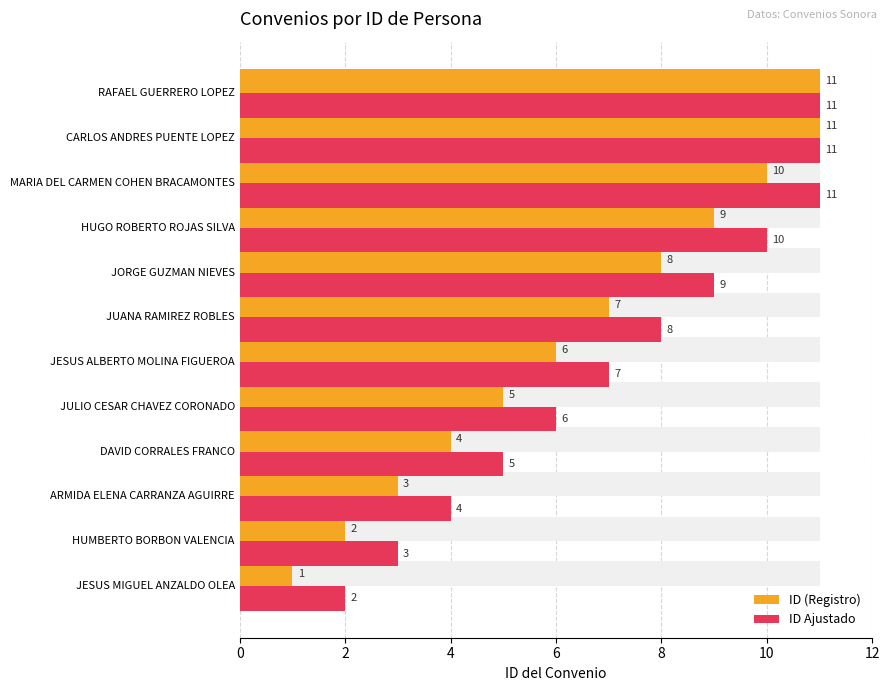

Reading right to left, transcribe all the data shown in this chart.

ID (Registro): 11	11	10	9	8	7	6	5	4	3	2	1
ID Ajustado: 11	11	11	10	9	8	7	6	5	4	3	2